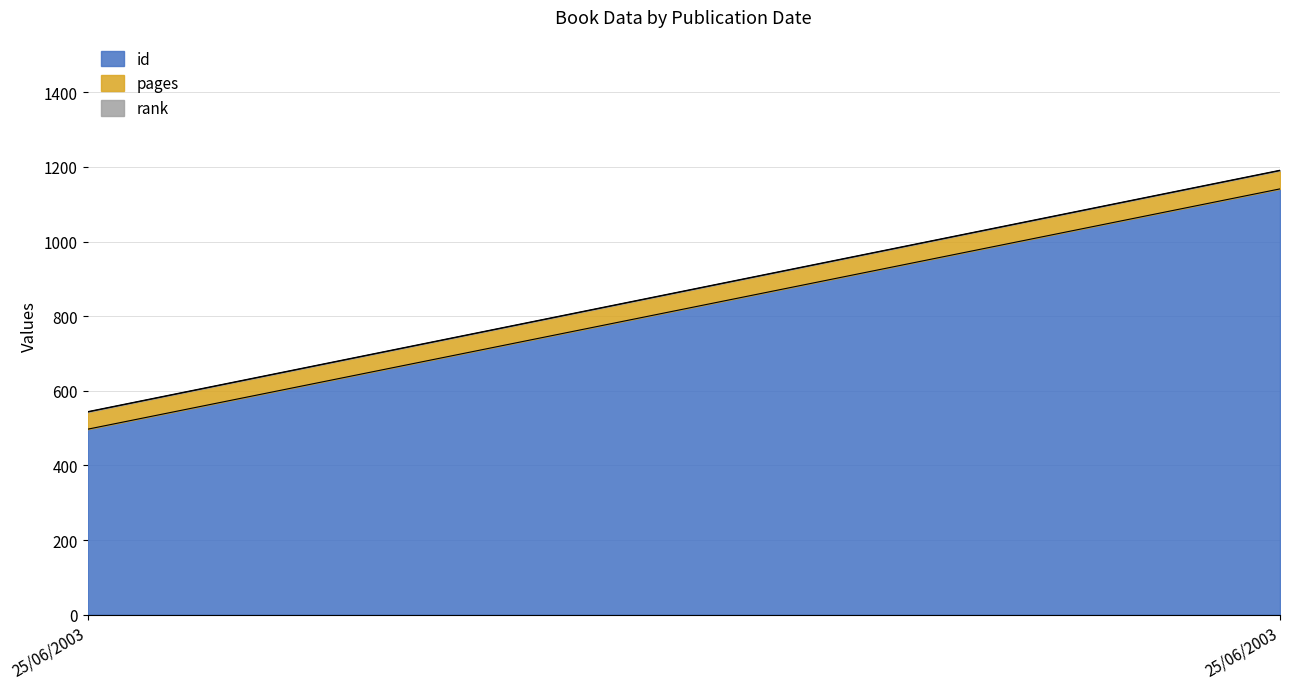

Reading right to left, what are all the values shown in this chart?

id: 1141	497
pages: 49	46
rank: 1	1